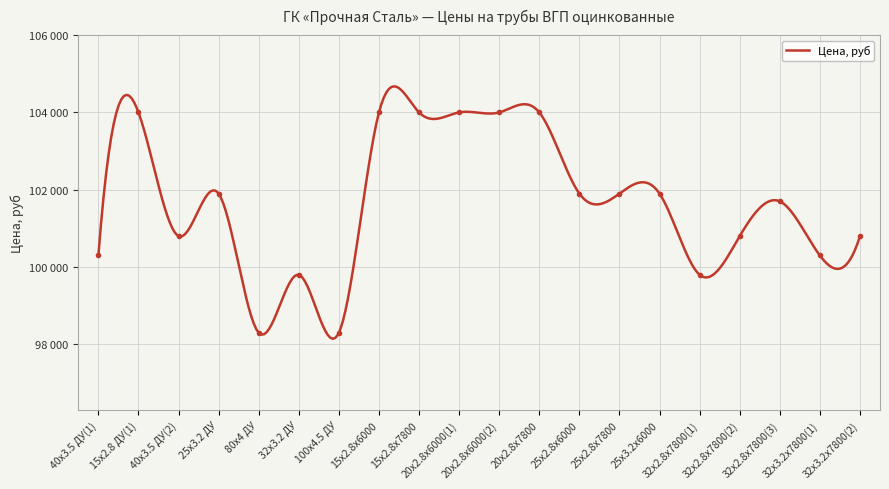

Between 32x2.8x7800(1) and 25x2.8x6000, which is larger?

25x2.8x6000